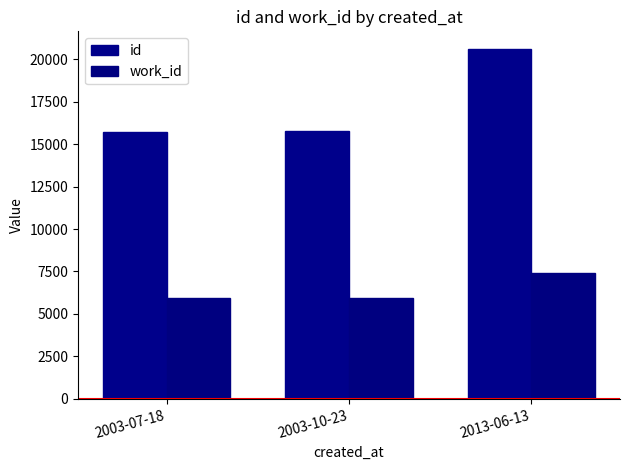

List the series in order of their overall mean, lowest first.

work_id, id